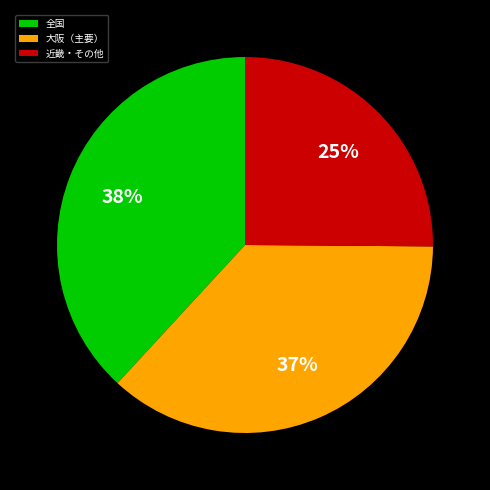

To the nearest percent, what is the difference between the largest and smallest slice percentages?

13%